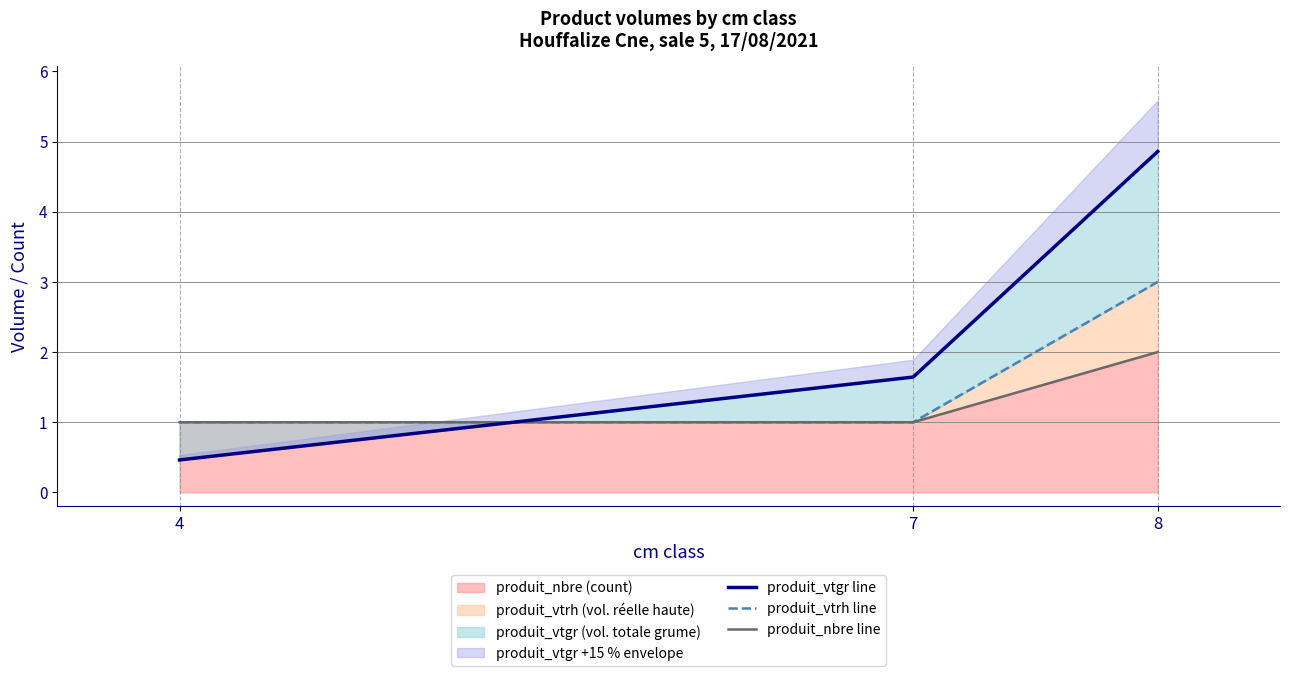

What is the difference between the highest and lowest values at 8?

2.9